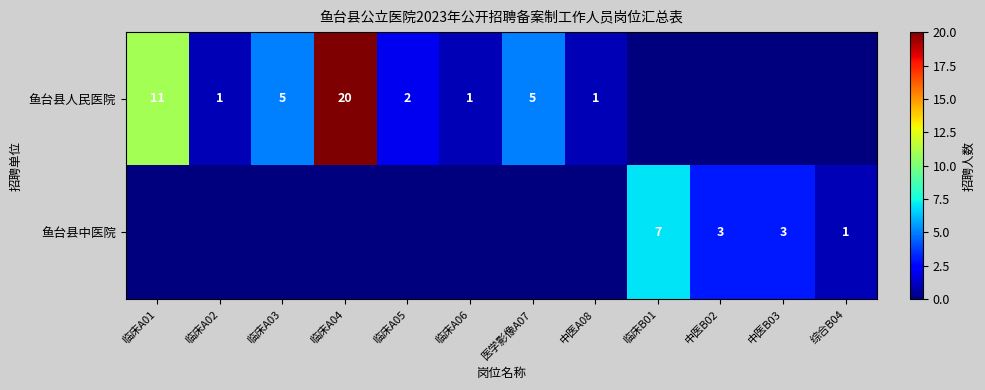

The value of 鱼台县中医院 at 临床B01 is 7. True or false?

True